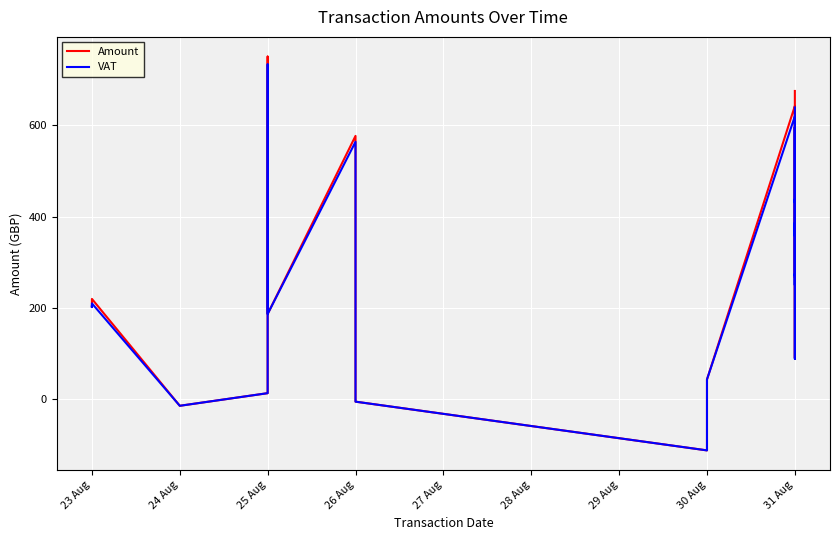

True or false: Amount and VAT intersect in this chart.

False